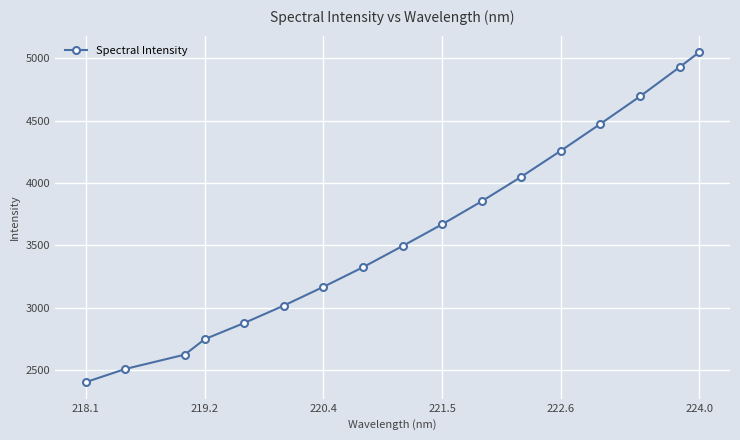

Does the chart have visible grid lines?

Yes